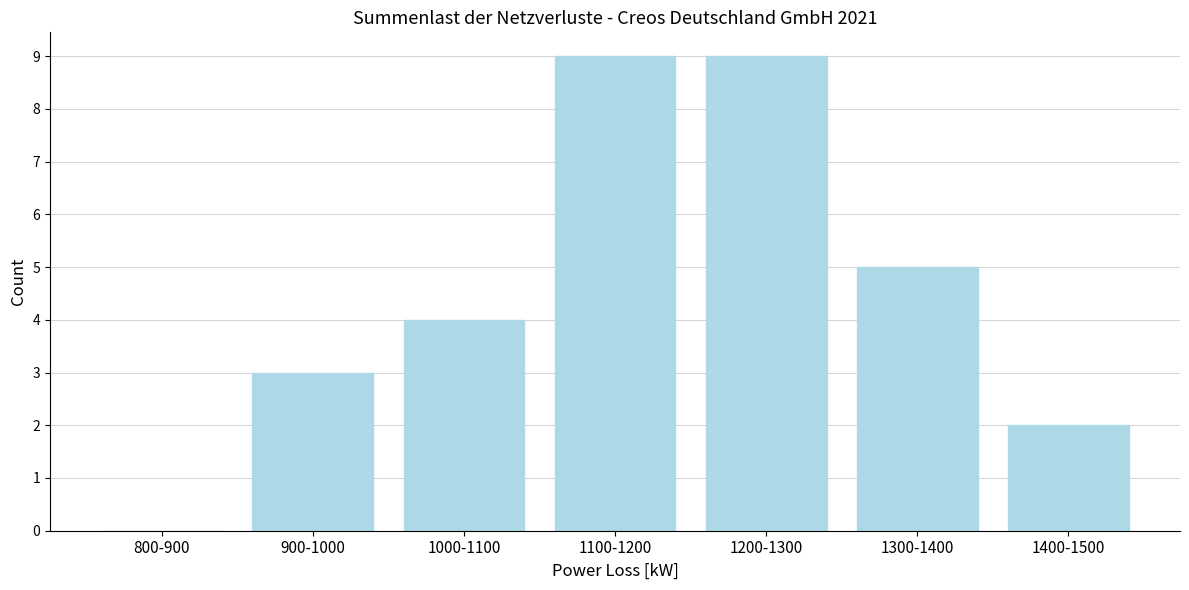

Reading left to right, list all the values displayed in this chart.

800-900=0	900-1000=3	1000-1100=4	1100-1200=9	1200-1300=9	1300-1400=5	1400-1500=2